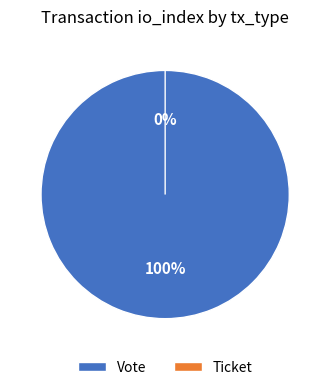

To the nearest percent, what is the difference between the Ticket and Vote slice percentages?

100%